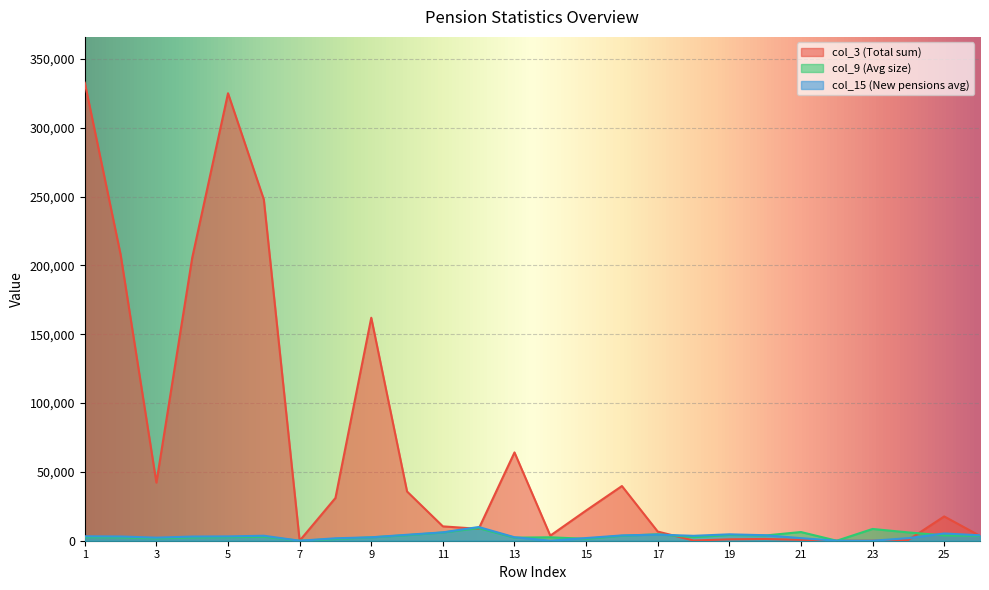

List the series in order of their peak value, lowest first.

col_9 (Avg size), col_15 (New pensions avg), col_3 (Total sum)